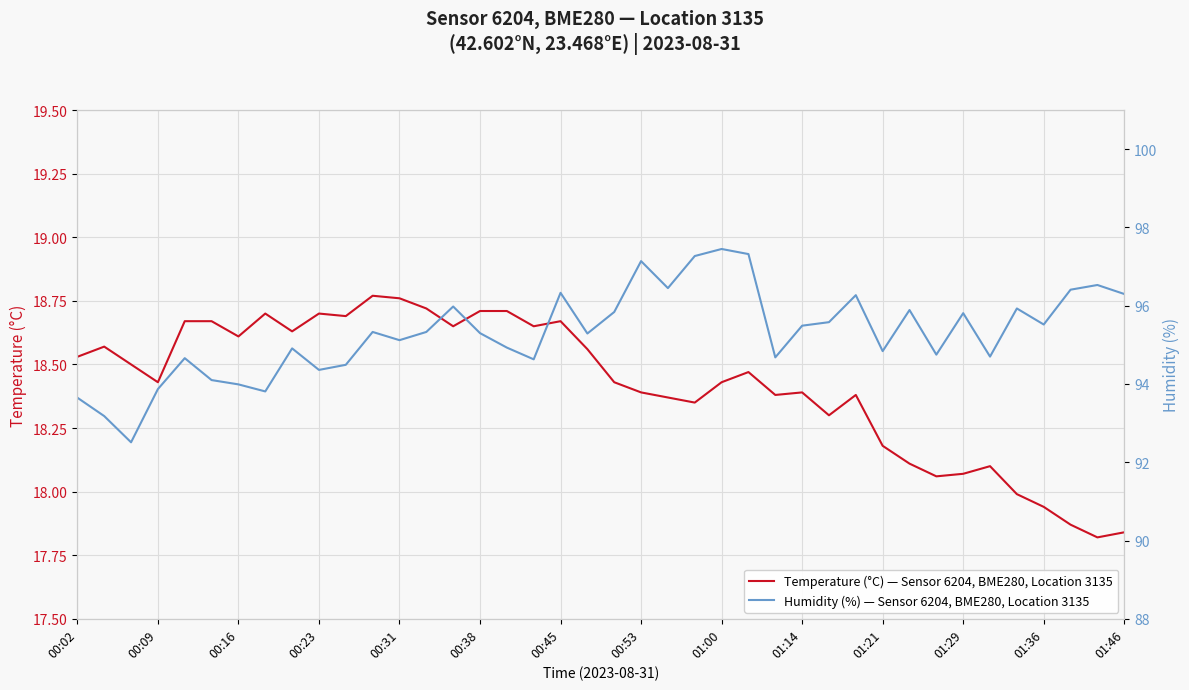

How many values in the Humidity (%) — Sensor 6204, BME280, Location 3135 series exceed 95?

23